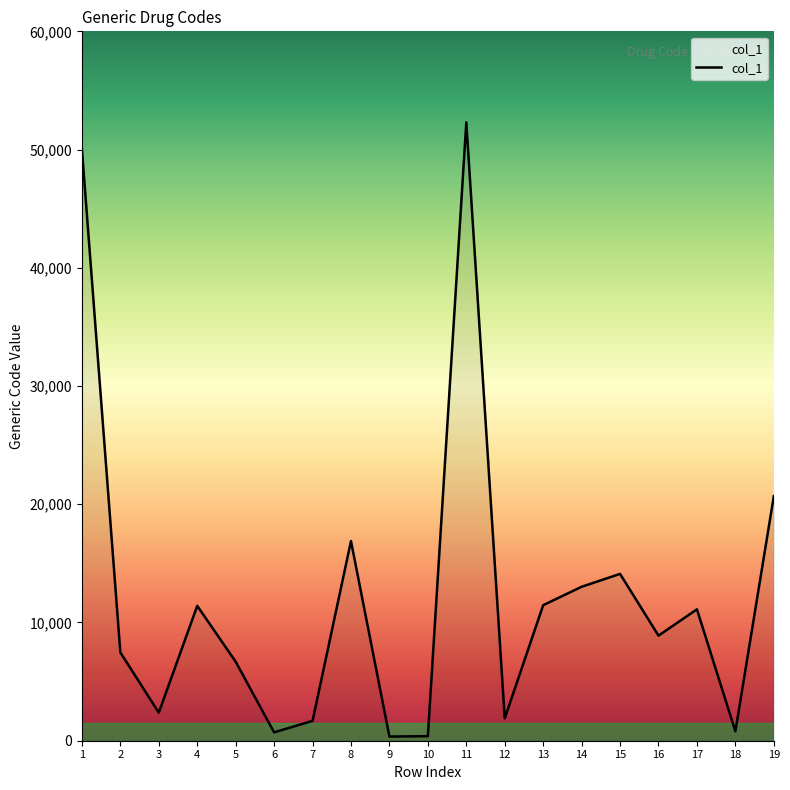

The value at 2 is 1535. True or false?

False